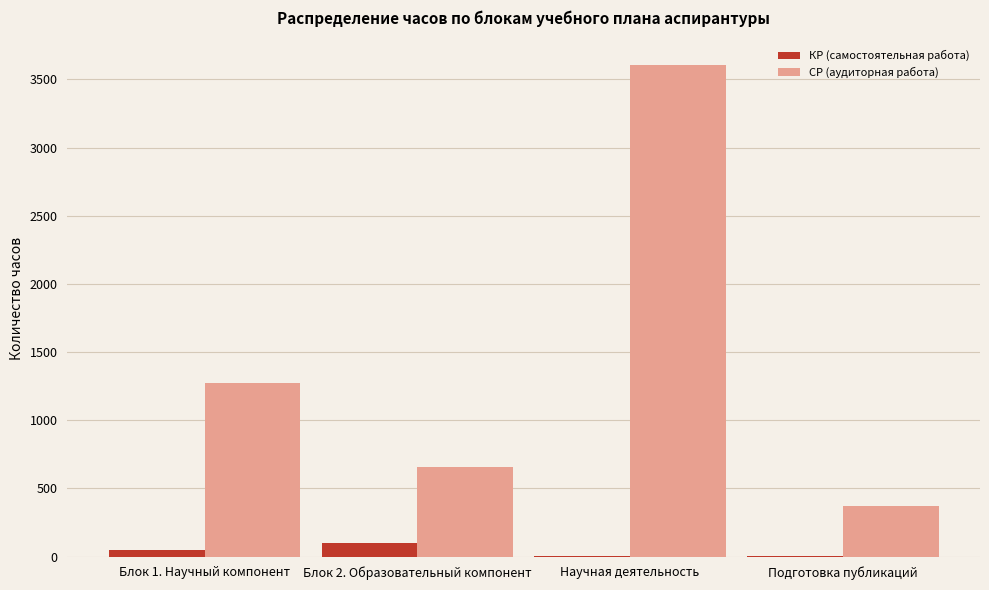

What is the maximum value shown in the chart?

3608